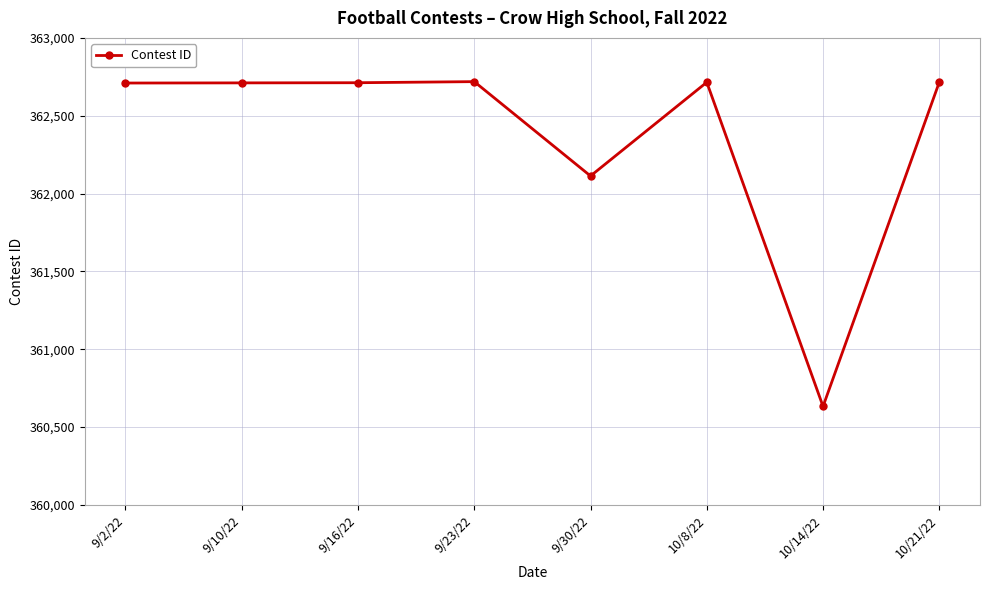

What is the difference between the values at 9/30/22 and 10/8/22?

602